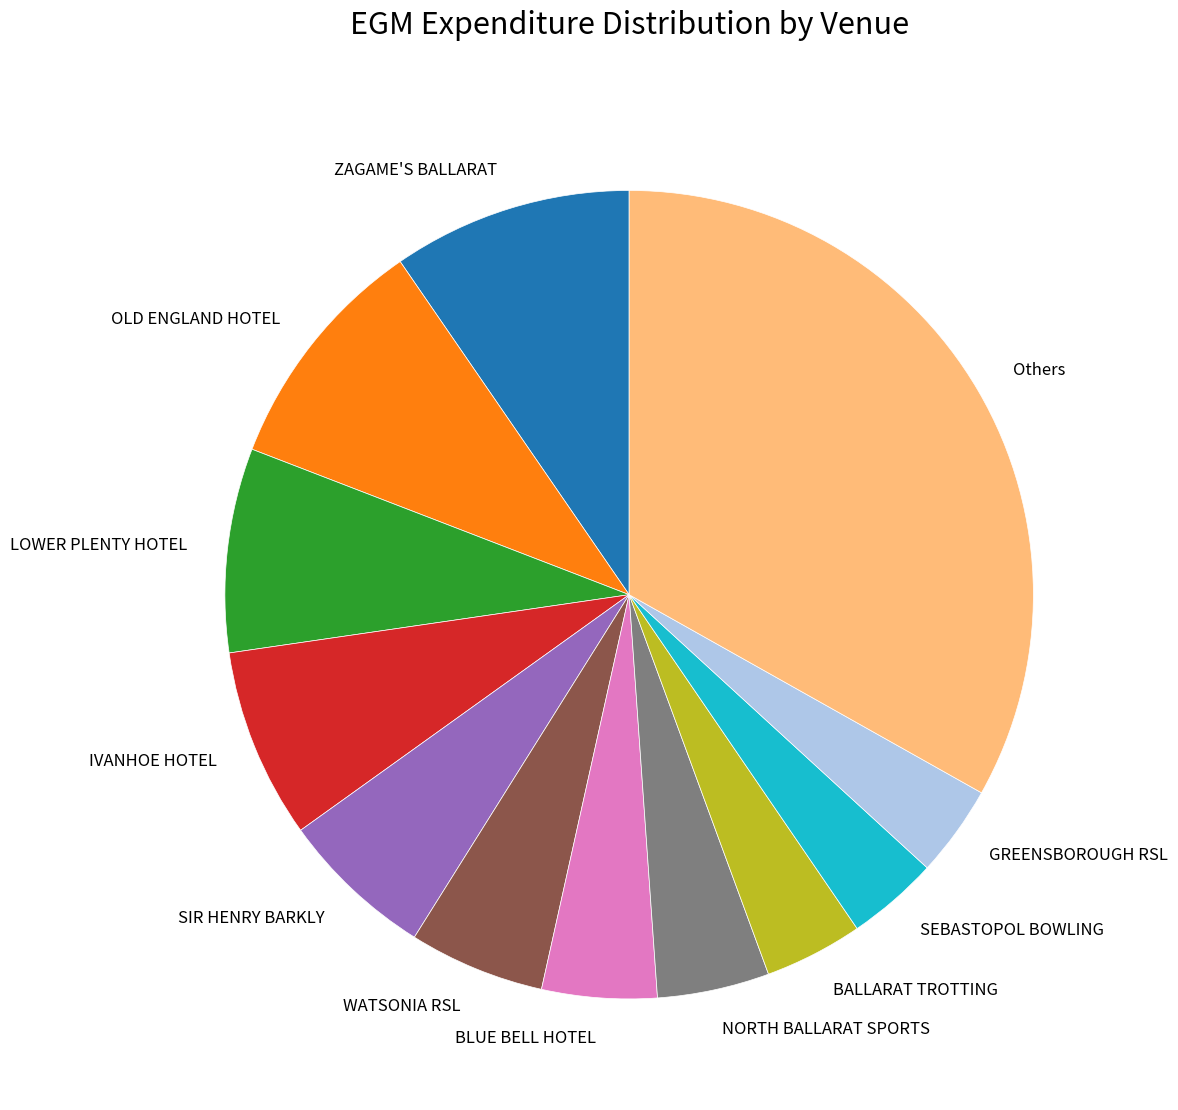

What is the largest slice in the pie chart?

Others